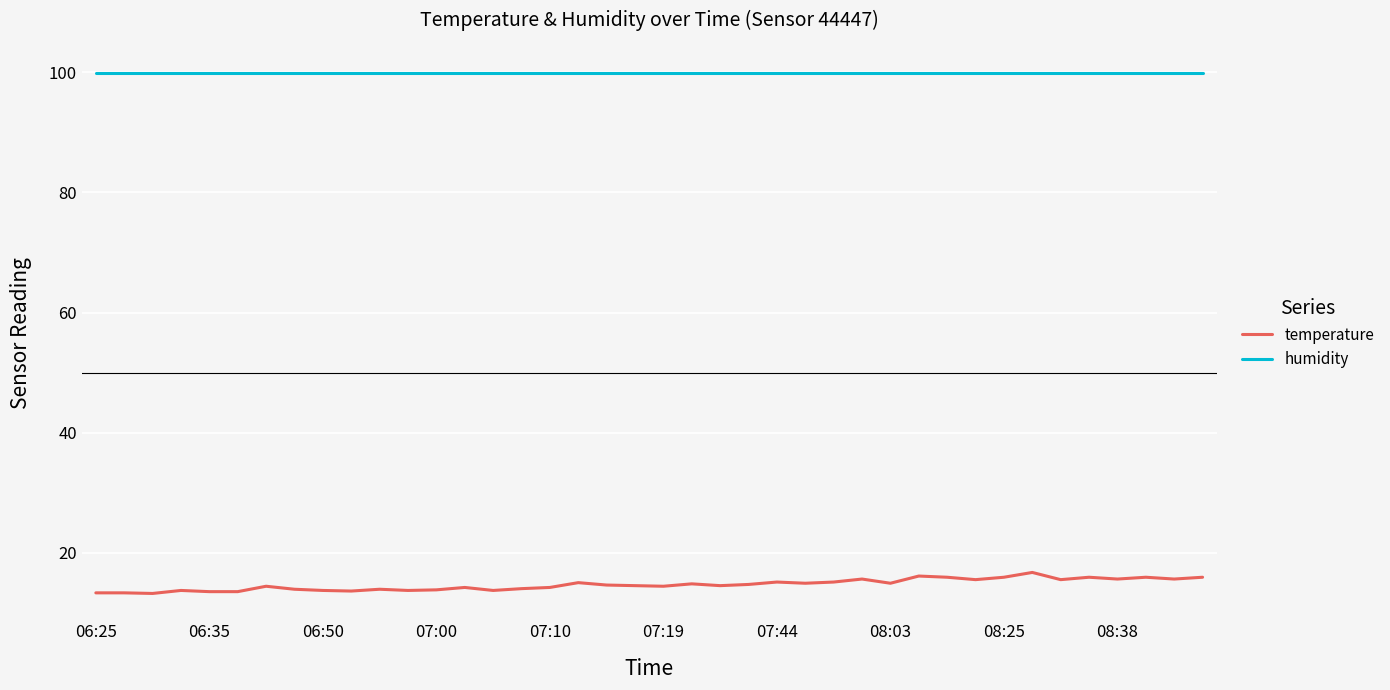

At how many categories does at least one series exceed 83?

40